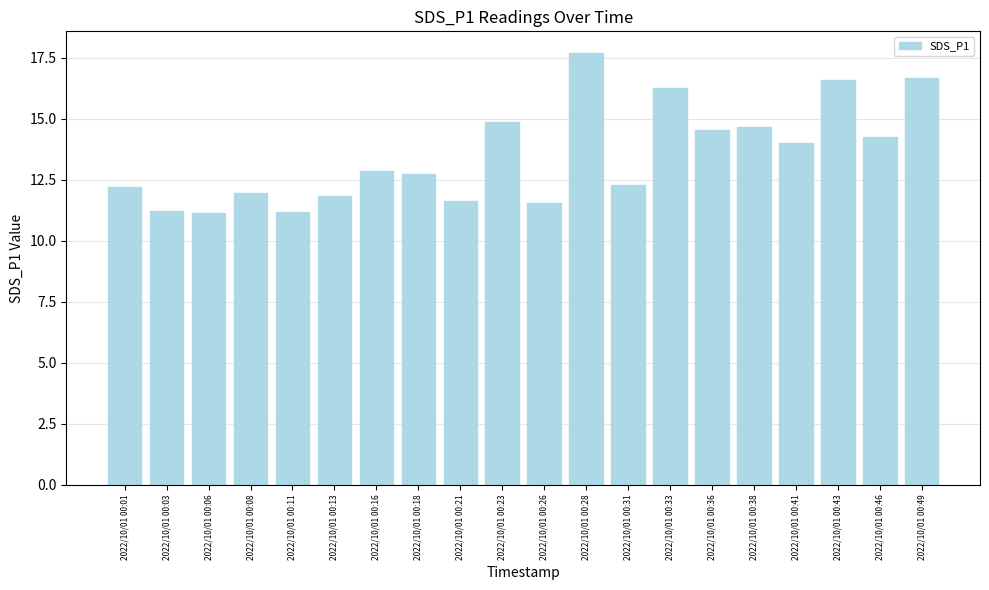

Approximately how many times larger is the value at 2022/10/01 00:49 compared to 2022/10/01 00:21?

1.4